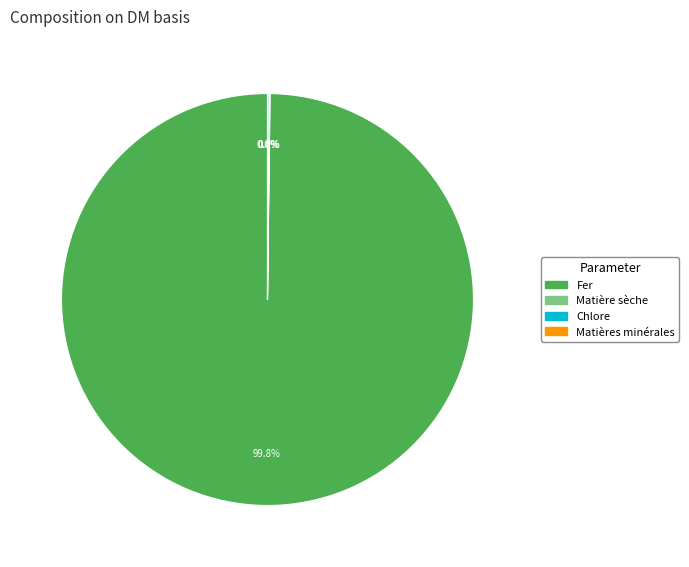

Is there any slice that represents more than half of the pie?

Yes